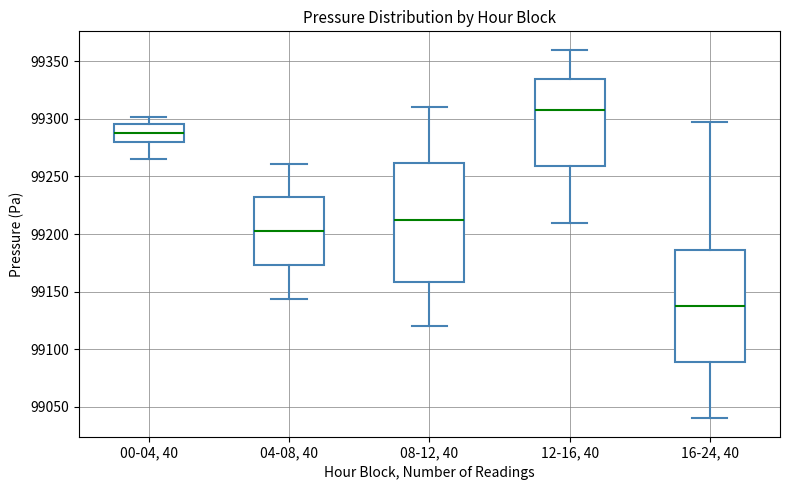

Reading left to right, transcribe this box plot: for each box, give where its median line is, the range the box spans, and where its two whiskers end, as read against the y-axis. The values are not printed on the chart, so give them approximately, as read against the axis.

00-04, 40: median 99290, box 99280 to 99295, whiskers 99265 to 99300
04-08, 40: median 99205, box 99175 to 99230, whiskers 99145 to 99260
08-12, 40: median 99215, box 99160 to 99260, whiskers 99120 to 99310
12-16, 40: median 99310, box 99260 to 99335, whiskers 99210 to 99360
16-24, 40: median 99140, box 99090 to 99185, whiskers 99040 to 99295